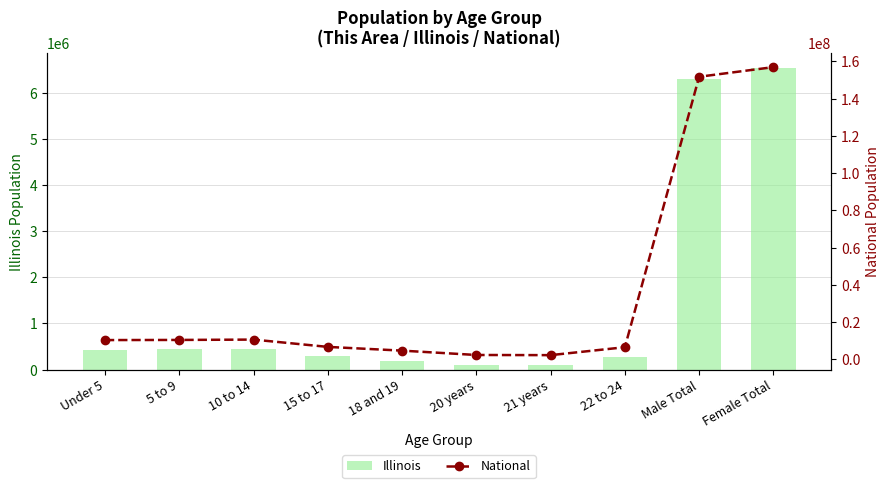

What is the difference between the maximum and minimum values in the Illinois series?

6449932